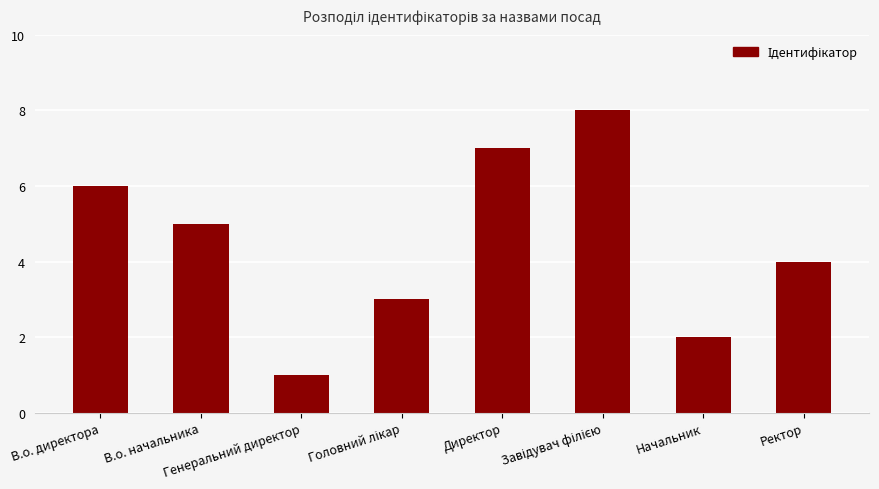

Which category has the lowest value across all series?

Генеральний директор